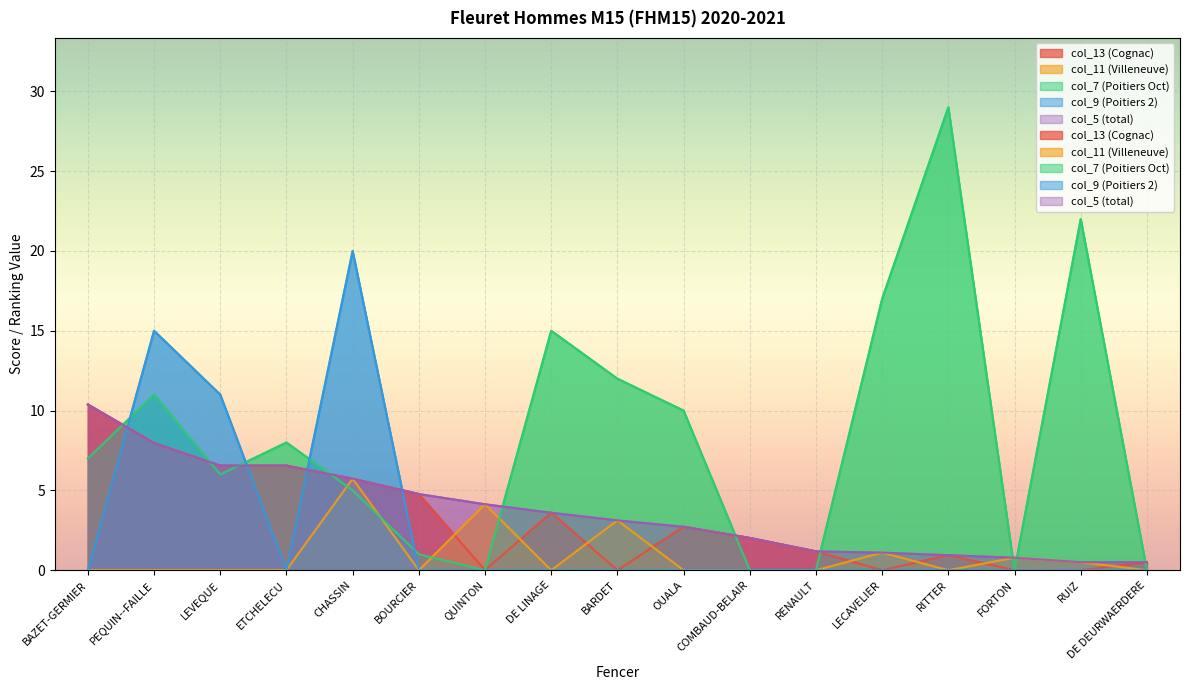

Which has a higher value, LEVEQUE or RENAULT?

LEVEQUE